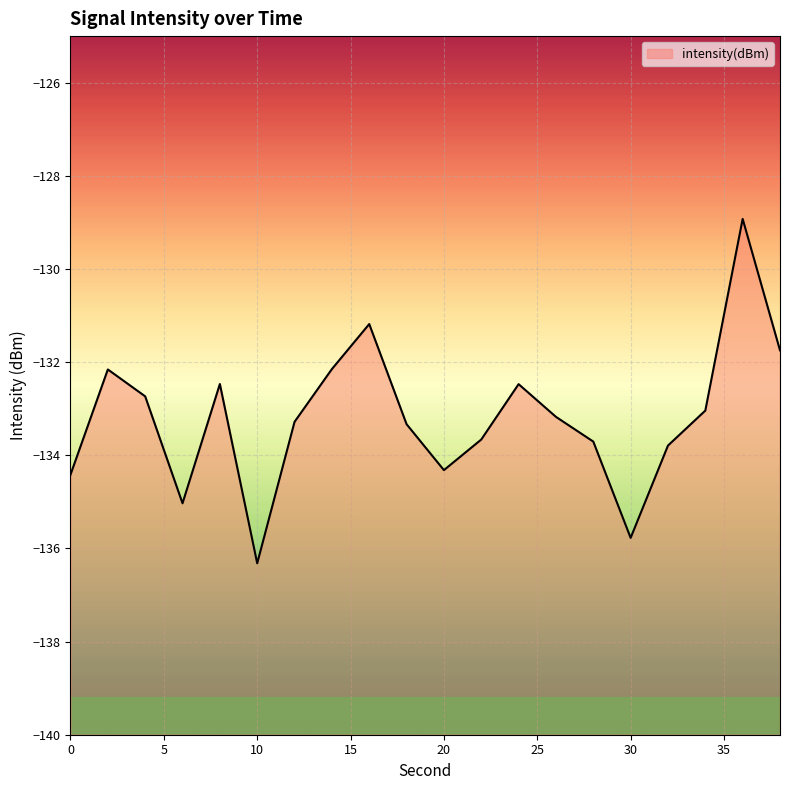

What is the average value?

-133.2